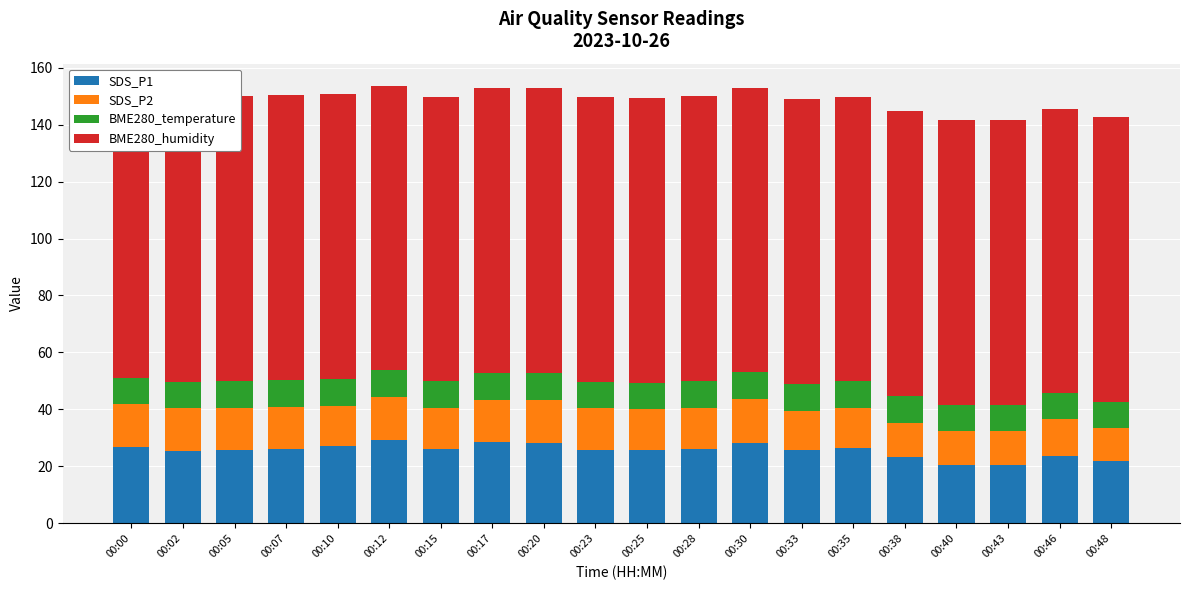

Reading left to right, what are all the values shown in this chart?

SDS_P1: 00:00=26.9	00:02=25.5	00:05=25.7	00:07=26.2	00:10=27.1	00:12=29.4	00:15=25.9	00:17=28.4	00:20=28.3	00:23=25.7	00:25=25.7	00:28=26.1	00:30=28.3	00:33=25.9	00:35=26.5	00:38=23.1	00:40=20.6	00:43=20.6	00:46=23.8	00:48=21.8
SDS_P2: 00:00=14.9	00:02=14.9	00:05=14.7	00:07=14.8	00:10=14.2	00:12=15.0	00:15=14.6	00:17=15.0	00:20=15.1	00:23=14.7	00:25=14.3	00:28=14.4	00:30=15.3	00:33=13.7	00:35=14.1	00:38=12.2	00:40=11.9	00:43=11.8	00:46=12.7	00:48=11.6
BME280_temperature: 00:00=9.4	00:02=9.4	00:05=9.4	00:07=9.4	00:10=9.4	00:12=9.4	00:15=9.4	00:17=9.3	00:20=9.3	00:23=9.3	00:25=9.3	00:28=9.3	00:30=9.3	00:33=9.3	00:35=9.3	00:38=9.3	00:40=9.2	00:43=9.2	00:46=9.1	00:48=9.1
BME280_humidity: 00:00=100.0	00:02=100.0	00:05=100.0	00:07=100.0	00:10=100.0	00:12=100.0	00:15=100.0	00:17=100.0	00:20=100.0	00:23=100.0	00:25=100.0	00:28=100.0	00:30=100.0	00:33=100.0	00:35=100.0	00:38=100.0	00:40=100.0	00:43=100.0	00:46=100.0	00:48=100.0